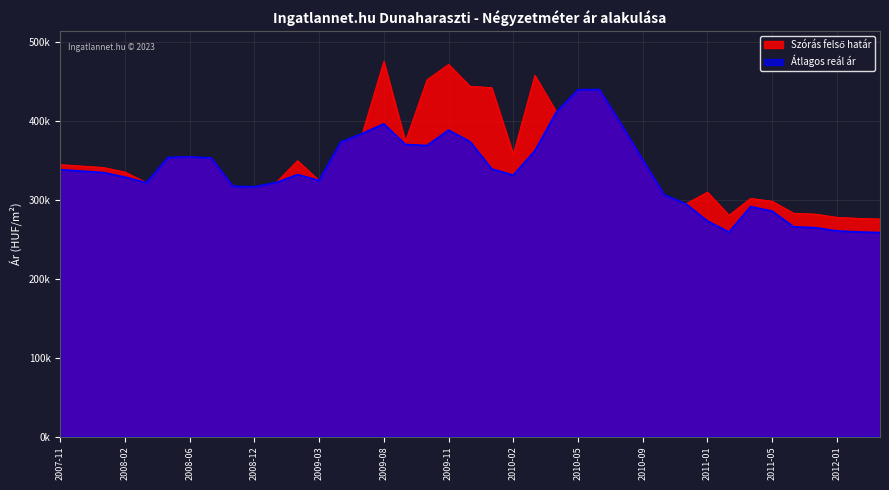

At which label is Szórás felső határ closest to 375198?

2009-09